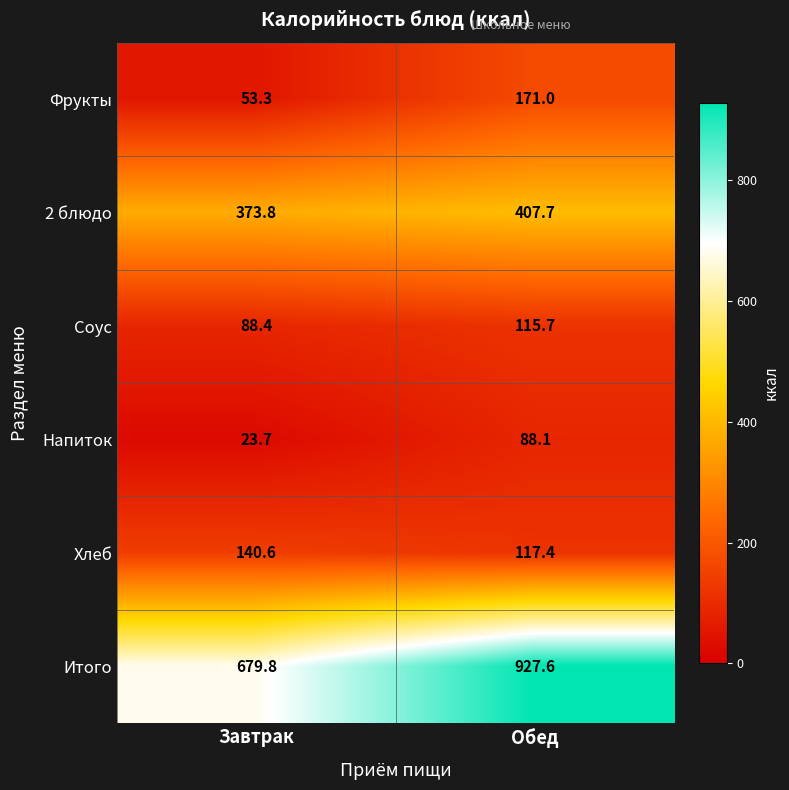

Reading left to right, what are all the values shown in this chart?

Фрукты: Завтрак=53.3	Обед=171.0
2 блюдо: Завтрак=373.8	Обед=407.7
Соус: Завтрак=88.4	Обед=115.7
Напиток: Завтрак=23.7	Обед=88.1
Хлеб: Завтрак=140.6	Обед=117.4
Итого: Завтрак=679.8	Обед=927.6